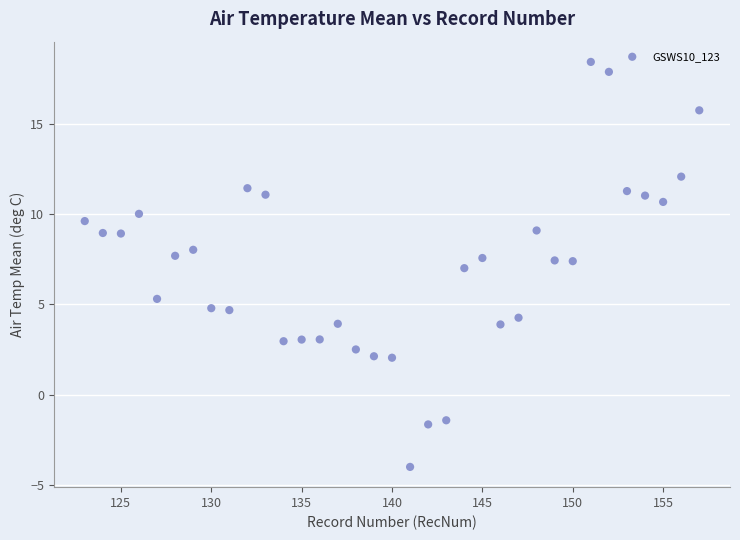

What is the range of Y values (max minus min)?

22.4